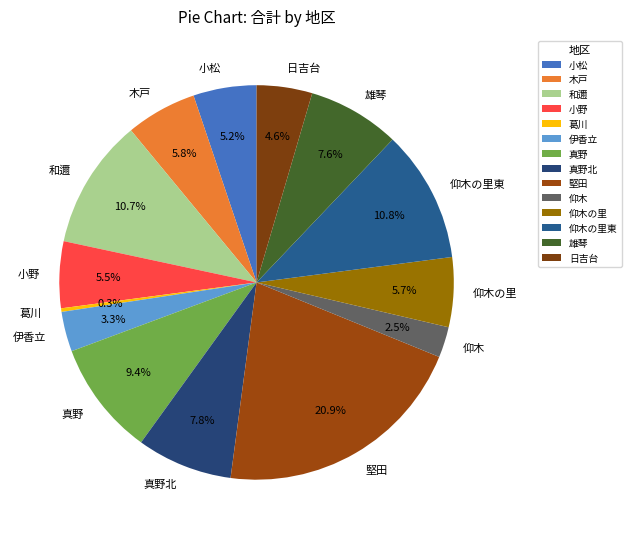

Is the sum of 小野 and 真野 greater than half?

No